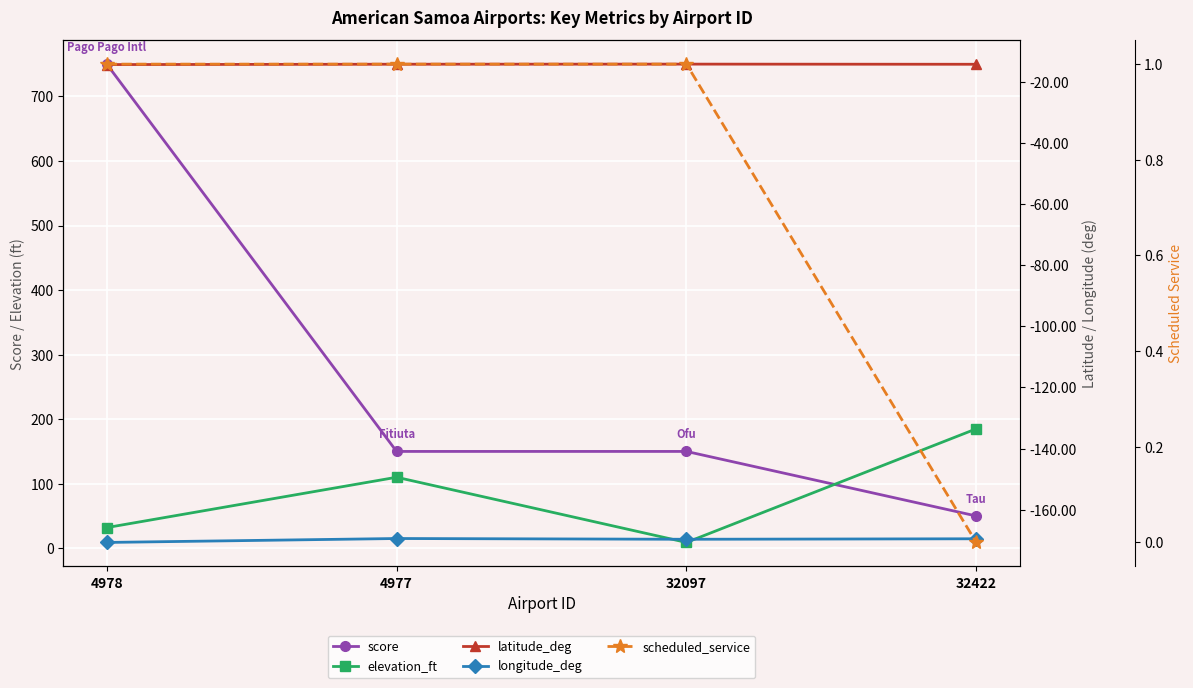

What are all the series names shown in the legend?

score, elevation_ft, latitude_deg, longitude_deg, scheduled_service